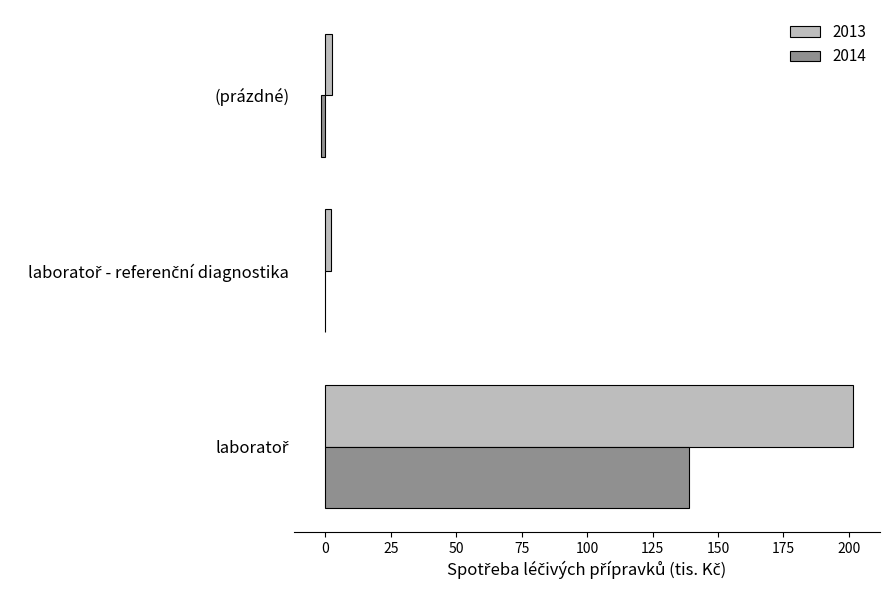

What is the sum of all 2013 values?

206.6